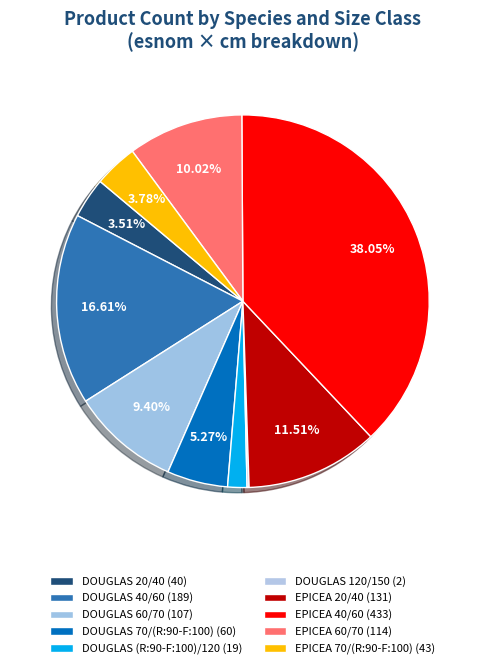

Is DOUGLAS 20/40 the majority of the pie?

No